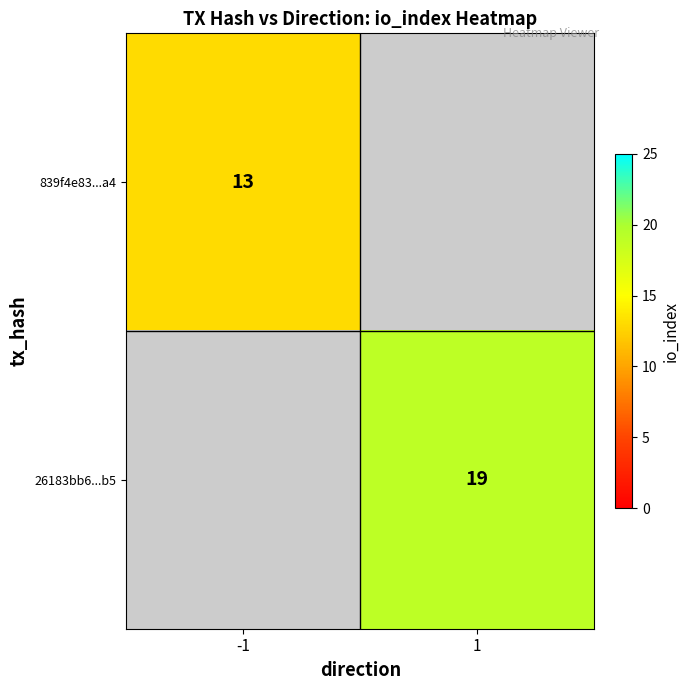

The 26183bb6...b5 series shows 19 at 1. True or false?

True